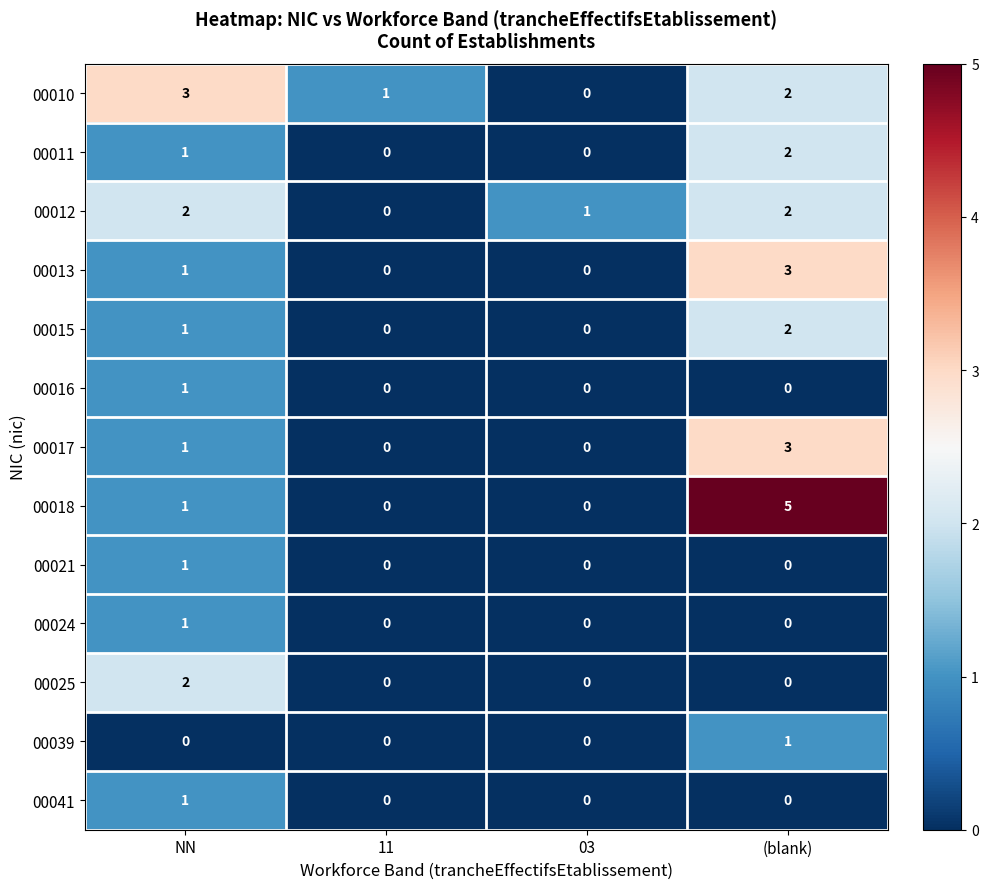

At which category is the sum across all series the highest?

(blank)